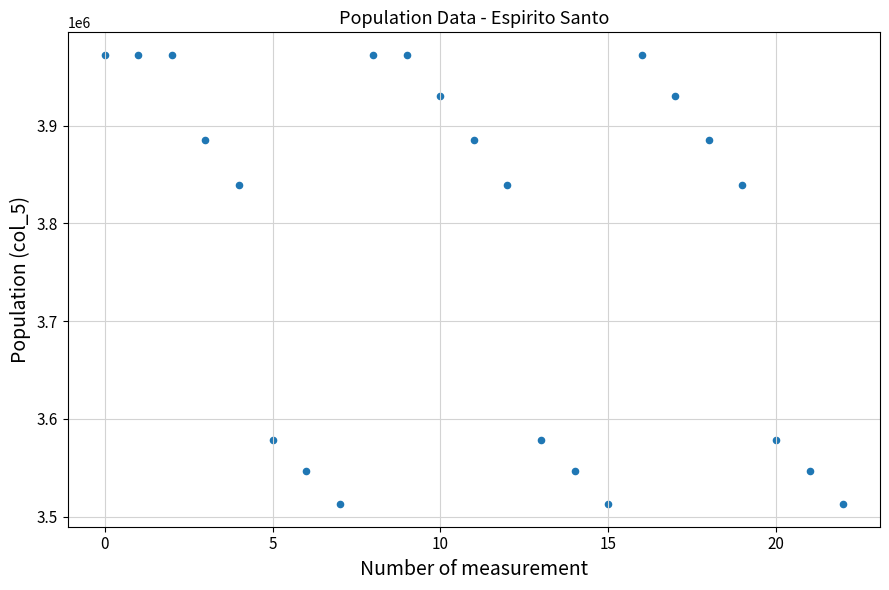

What is the range of Y values (max minus min)?

459716